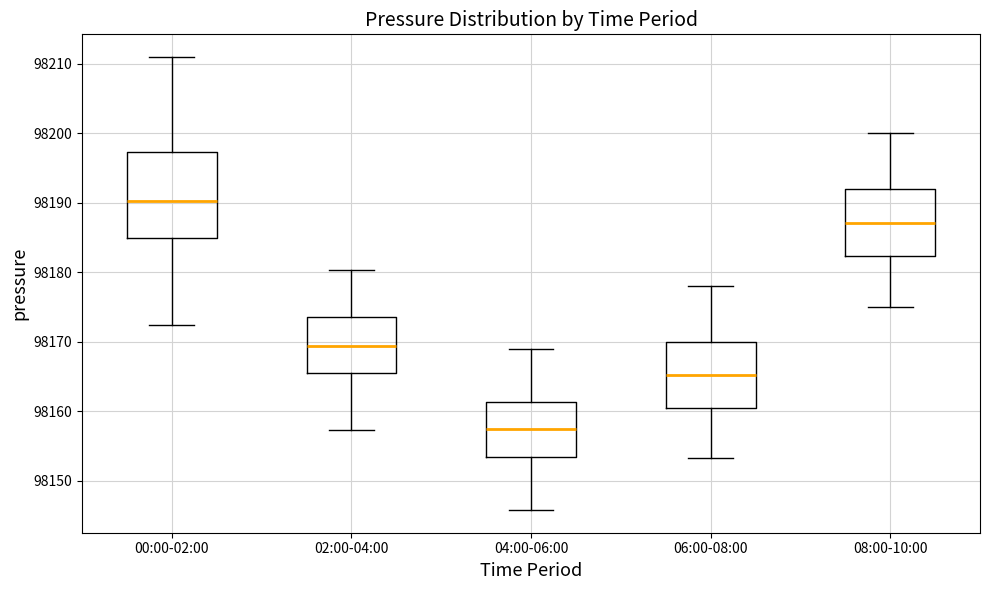

Reading left to right, read every box against the y-axis: the position of its median line, the range the box covers, and the ends of its whiskers. The values are not printed on the chart, so give them approximately, as read against the axis.

00:00-02:00: median 98190, box 98185 to 98197, whiskers 98172 to 98211
02:00-04:00: median 98169, box 98165 to 98174, whiskers 98157 to 98180
04:00-06:00: median 98157, box 98153 to 98161, whiskers 98146 to 98169
06:00-08:00: median 98165, box 98161 to 98170, whiskers 98153 to 98178
08:00-10:00: median 98187, box 98182 to 98192, whiskers 98175 to 98200